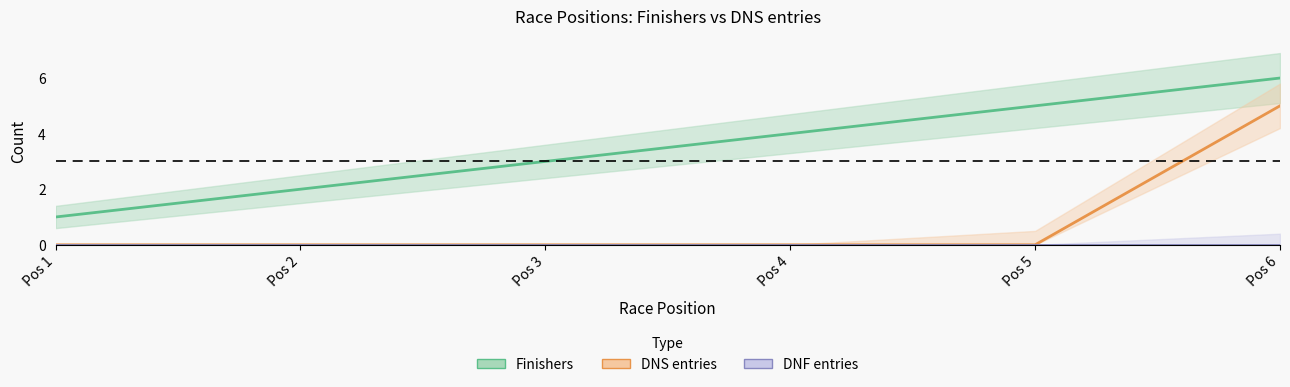

Between Pos 2 and Pos 1, which is larger?

Pos 2